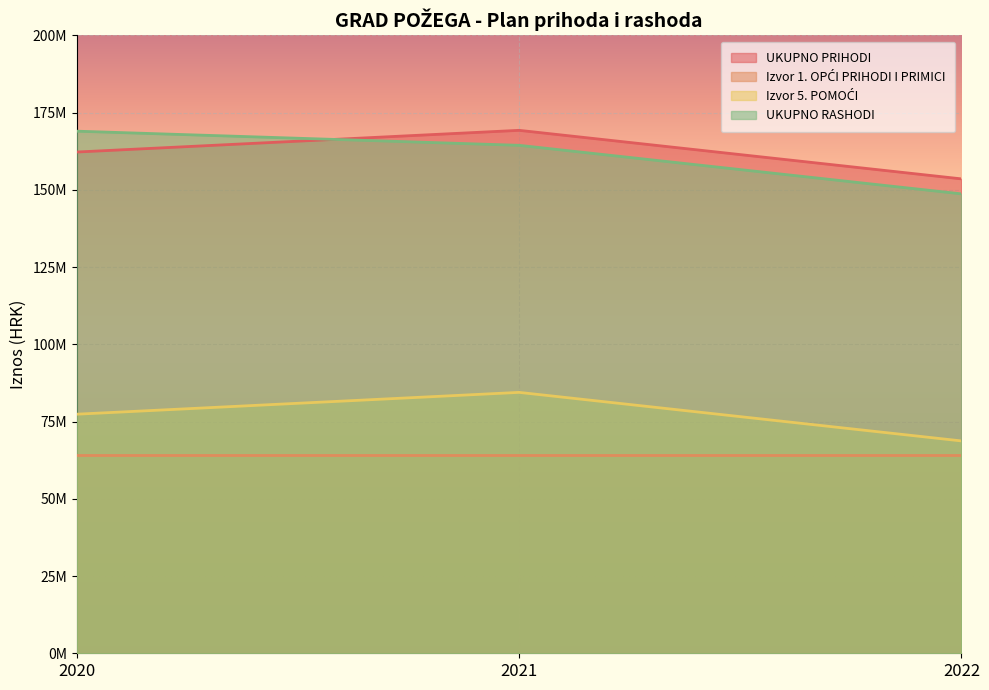

Is the value of Izvor 5. POMOĆI at 2022 greater than the value of UKUPNO RASHODI at 2022?

No